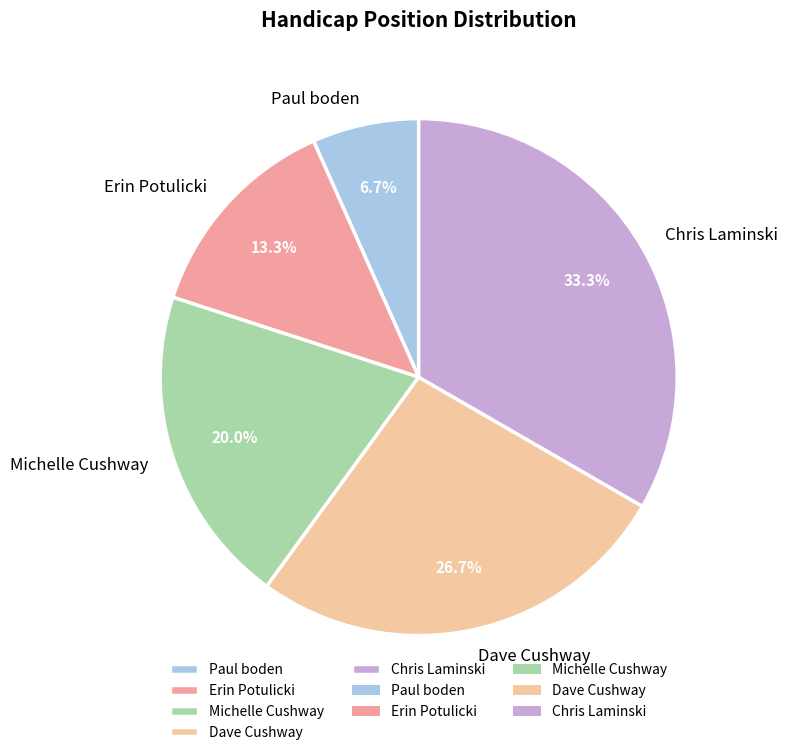

What percentage is the Michelle Cushway slice, to the nearest percent?

20%